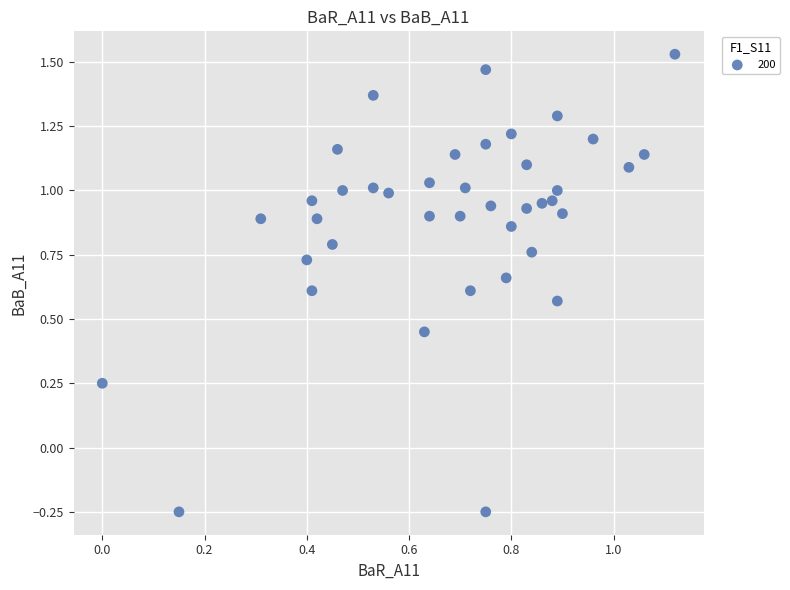

What is the range of Y values (max minus min)?

1.8